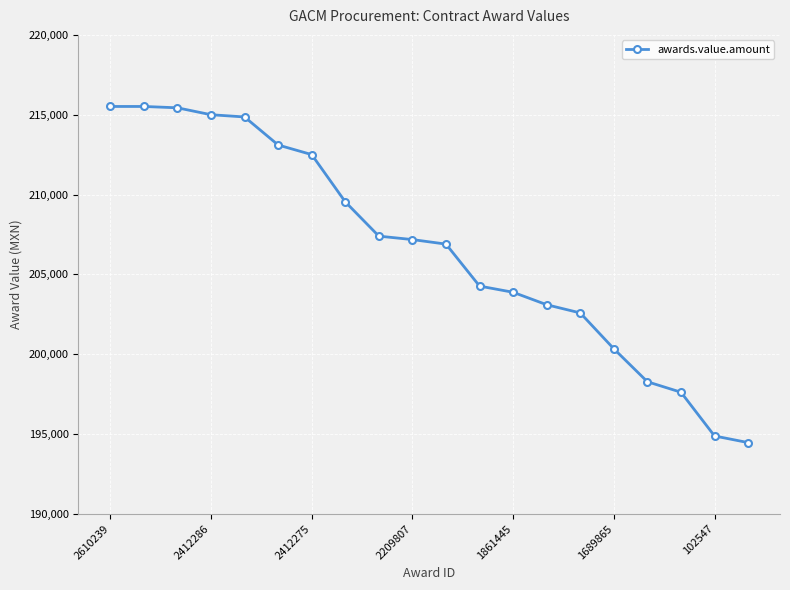

How many lines are shown in the chart?

1